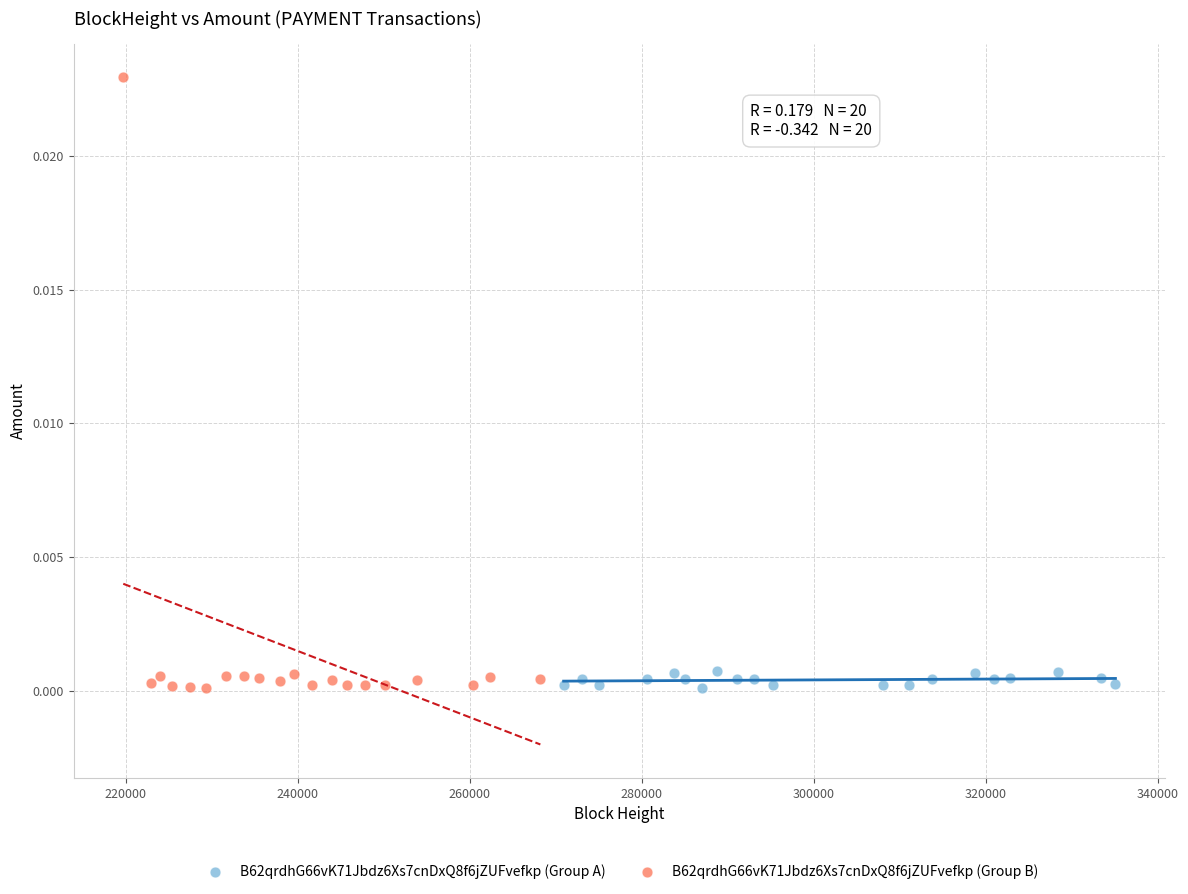

What are all the series names shown in the legend?

B62qrdhG66vK71Jbdz6Xs7cnDxQ8f6jZUFvefkp (Group A), B62qrdhG66vK71Jbdz6Xs7cnDxQ8f6jZUFvefkp (Group B)